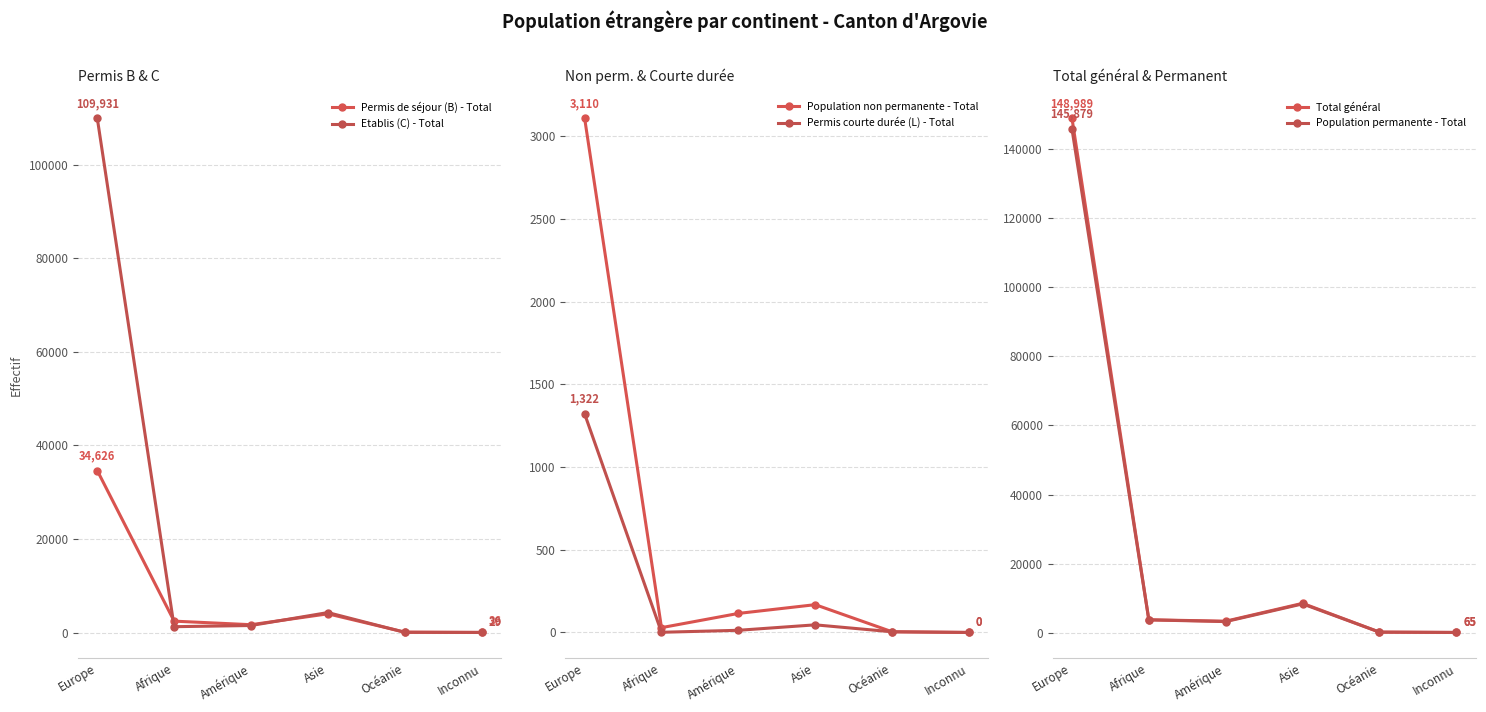

What is the label of the 6th point from the left?

Inconnu